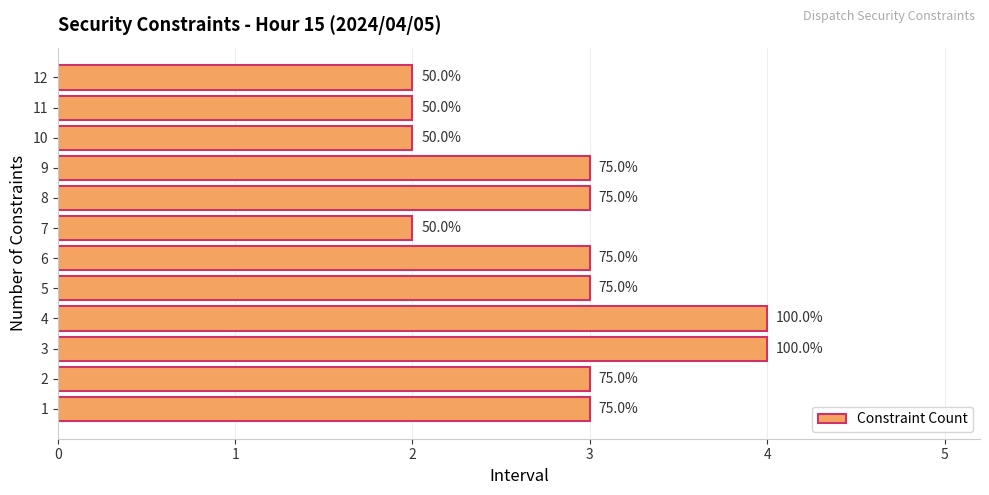

How many bars are there in total?

12